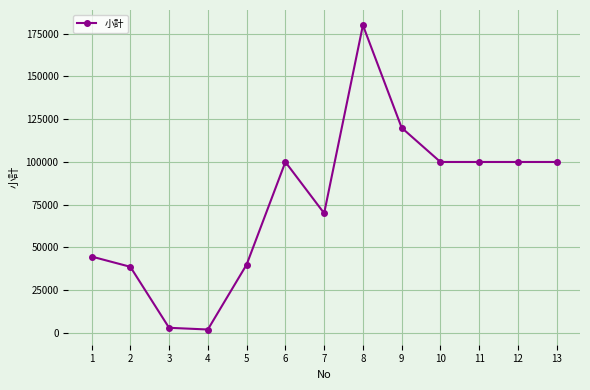

What is the difference between the maximum and minimum values?

178000